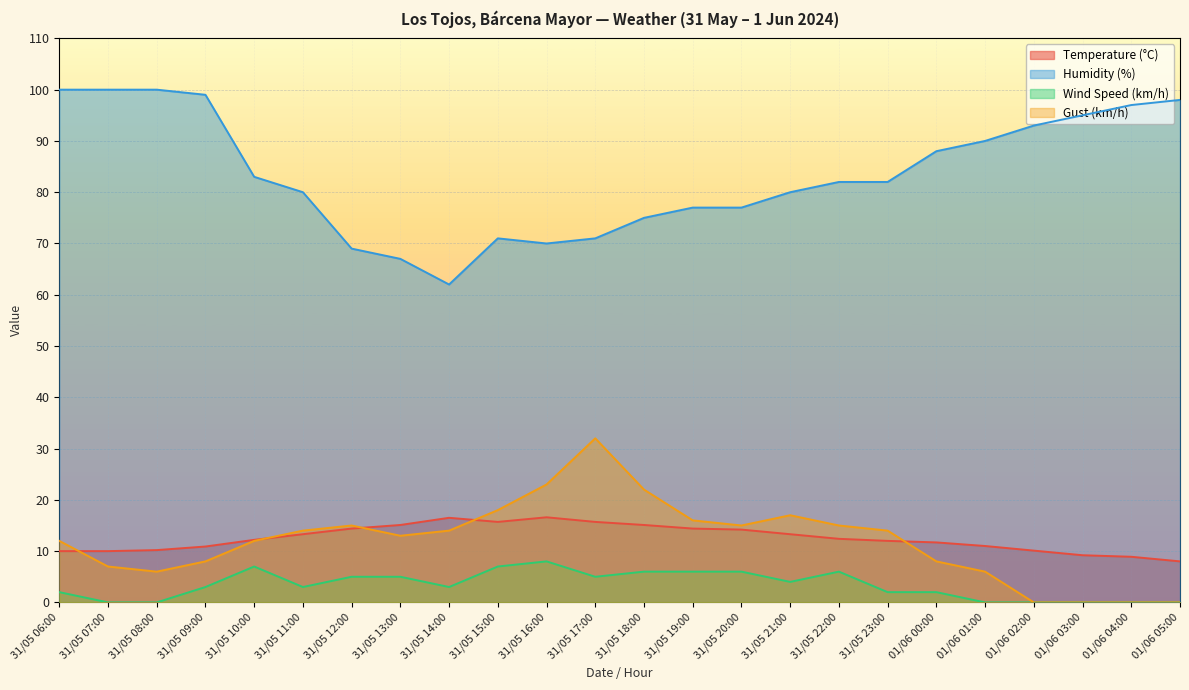

How many lines are shown in the chart?

4